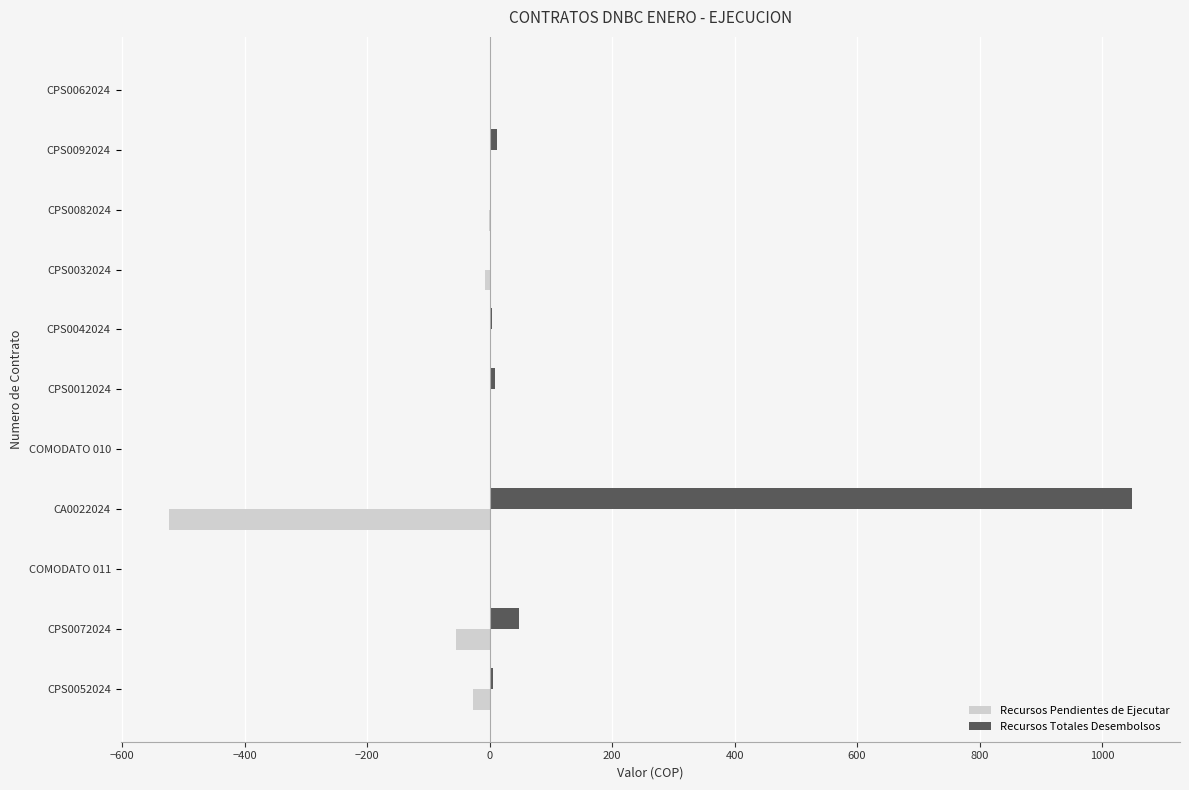

What is the maximum value shown in the chart?

1048.7